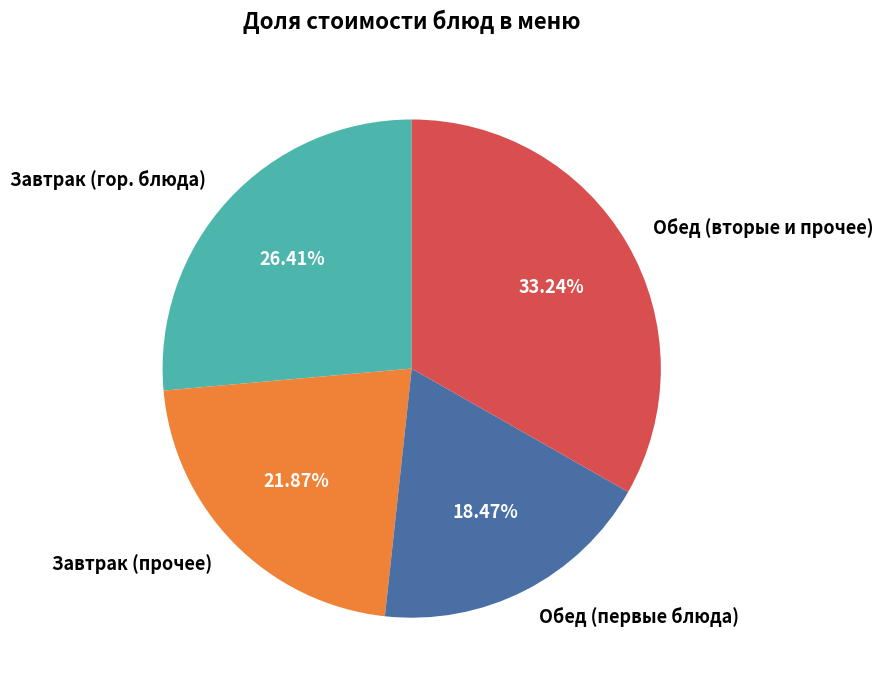

Combined, do Завтрак (гор. блюда) and Обед (вторые и прочее) account for over 50%?

Yes